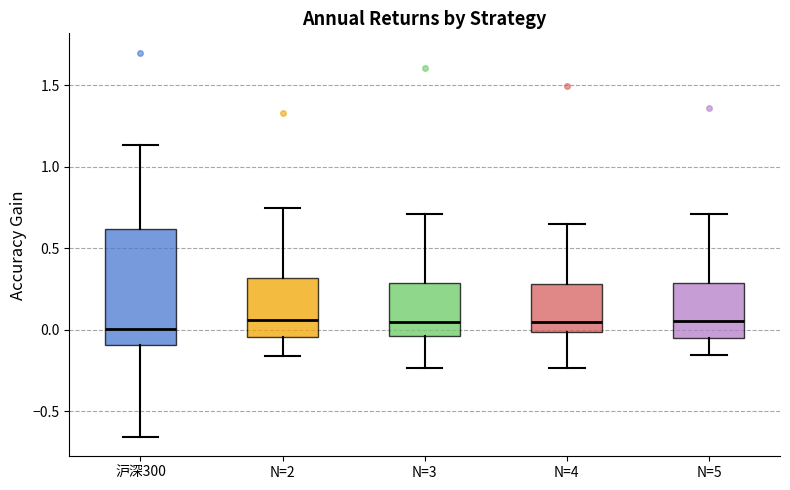

Reading left to right, transcribe this box plot: for each box, give where its median line is, the range the box spans, and where its two whiskers end, as read against the y-axis. The values are not printed on the chart, so give them approximately, as read against the axis.

沪深300: median 0.00, box -0.10 to 0.60, whiskers -0.65 to 1.15
N=2: median 0.05, box -0.05 to 0.30, whiskers -0.15 to 0.75
N=3: median 0.05, box -0.05 to 0.30, whiskers -0.25 to 0.70
N=4: median 0.05, box 0.00 to 0.30, whiskers -0.25 to 0.65
N=5: median 0.05, box -0.05 to 0.30, whiskers -0.15 to 0.70